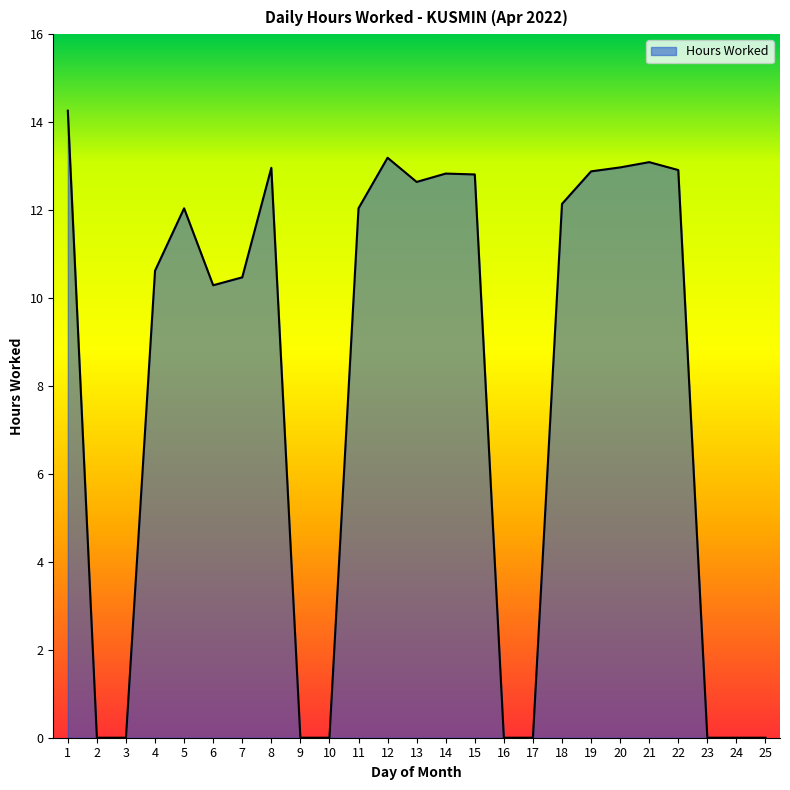

What is the greatest value displayed?

14.3